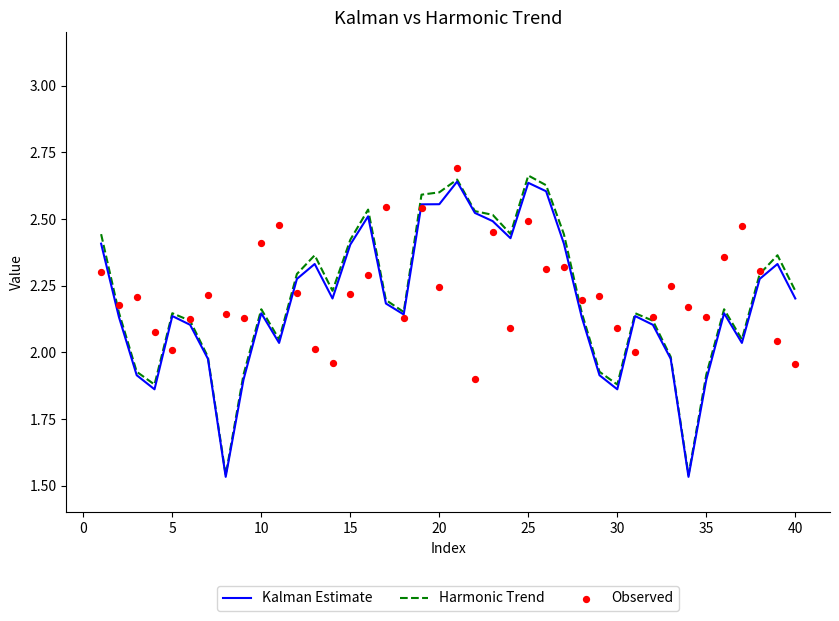

What are all the series names shown in the legend?

Kalman Estimate, Harmonic Trend, Observed